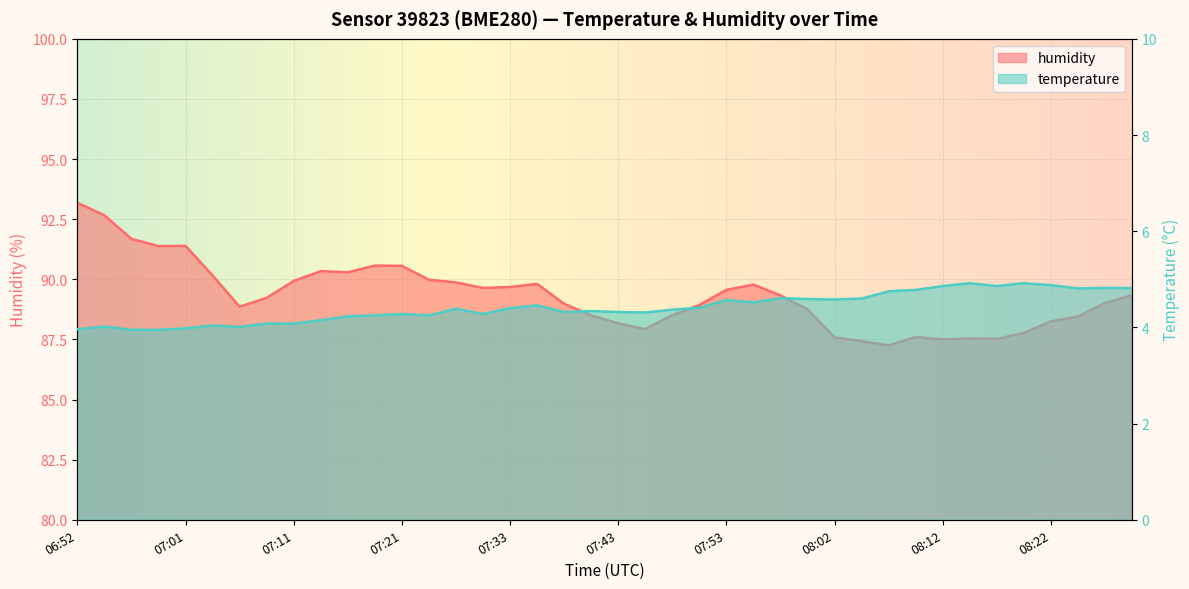

Which category has the highest value across all series?

06:52